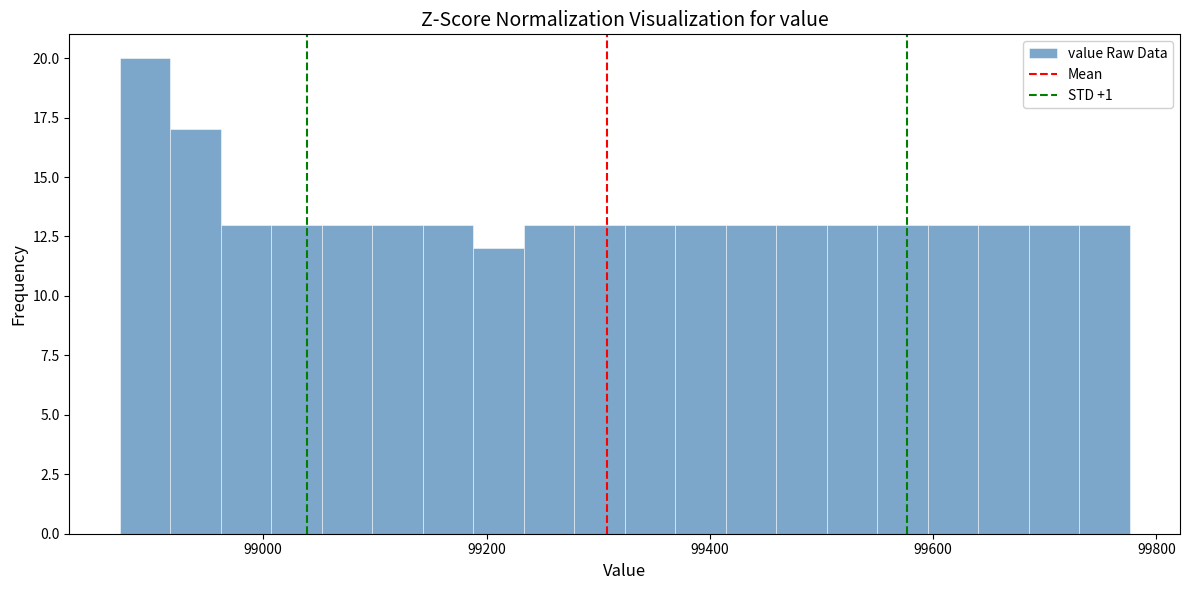

Read against the x-axis, roughly where is the centre of the tallest bar?

98900